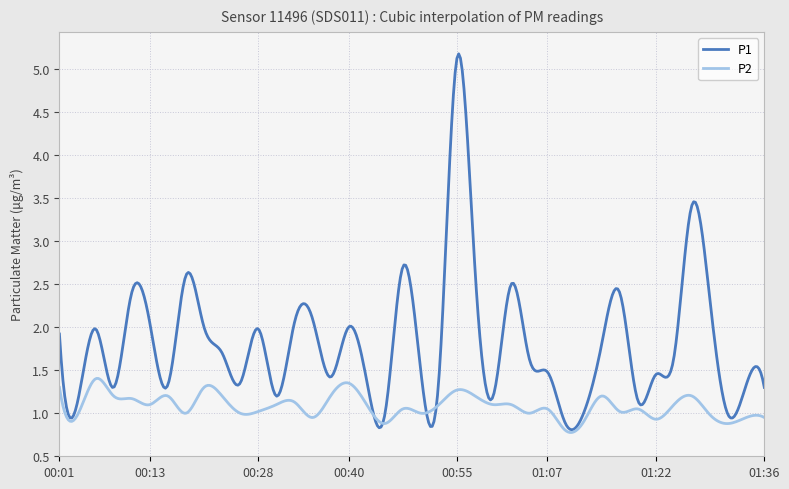

True or false: P1 and P2 intersect in this chart.

True